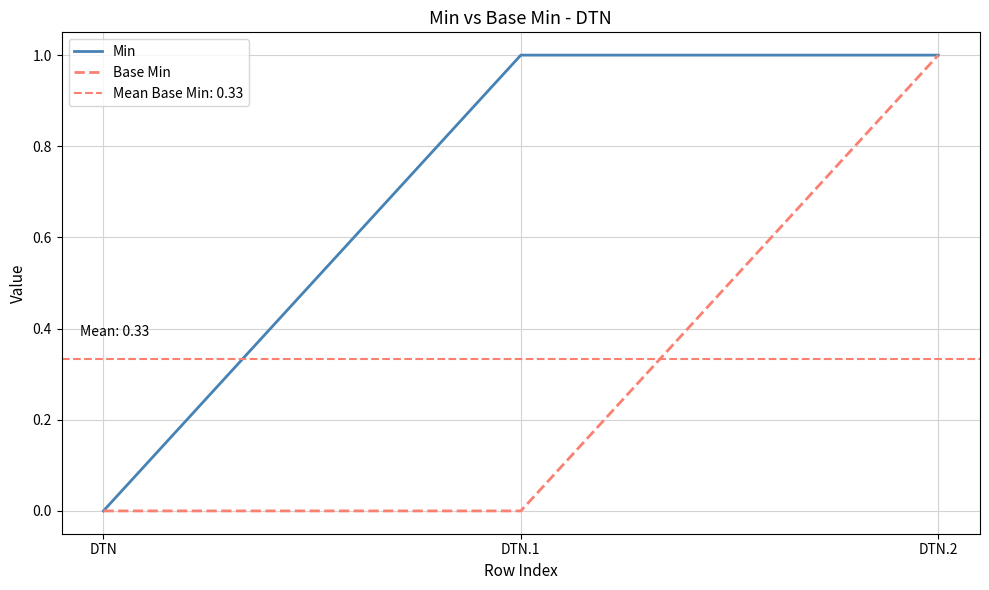

At which category is the sum across all series the highest?

DTN.2